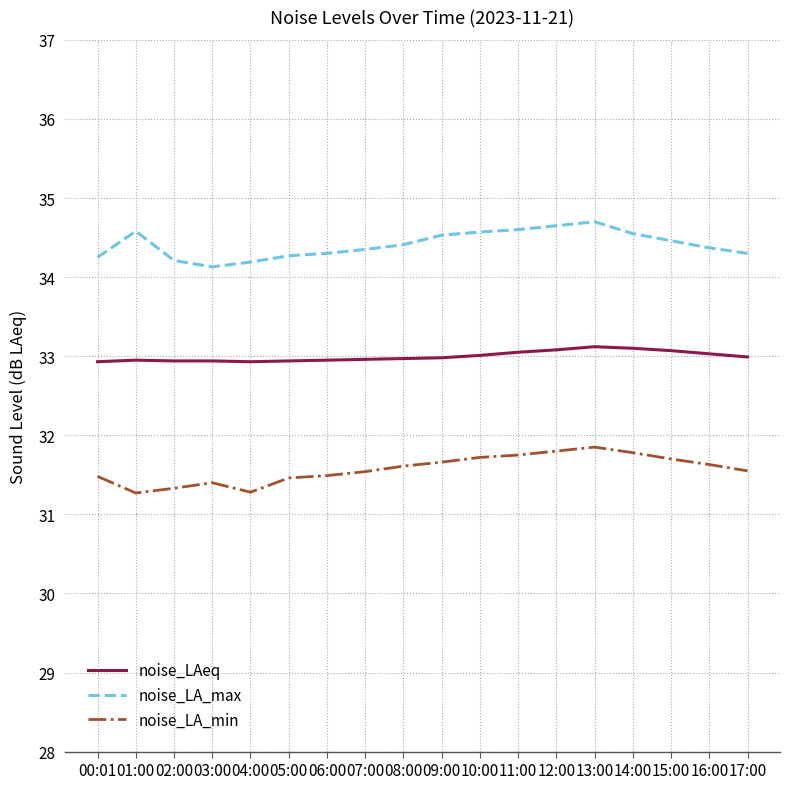

What is the greatest value displayed?

34.7